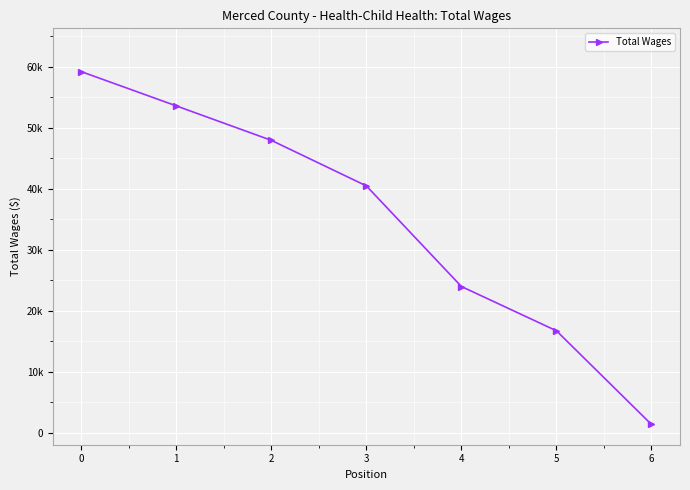

True or false: there are more than 2 points higher than both neighbors.

False